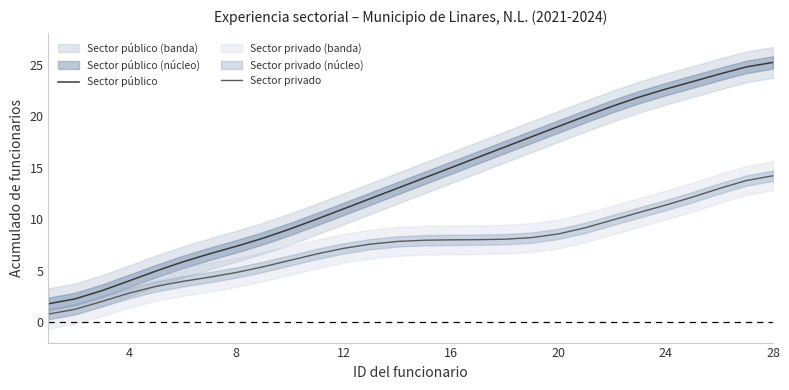

Does the chart display data point markers on the line(s)?

No